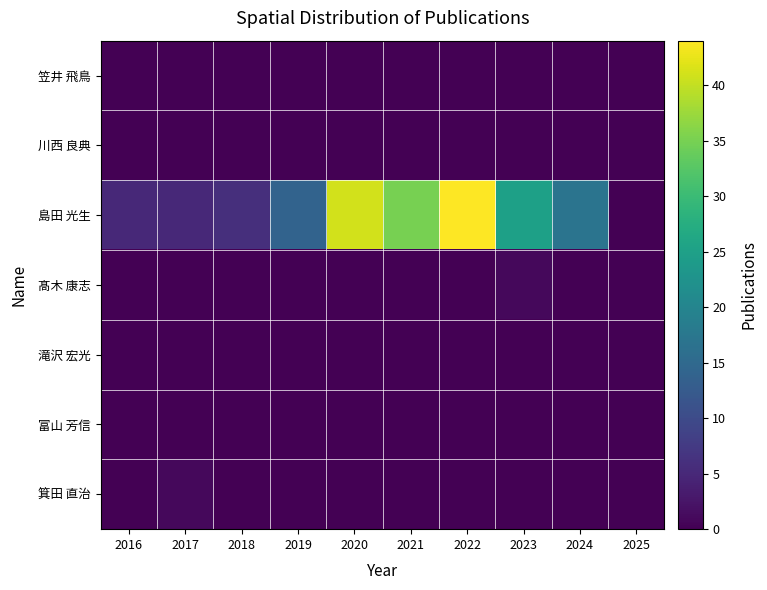

What is the total value across all series at 2021?

35